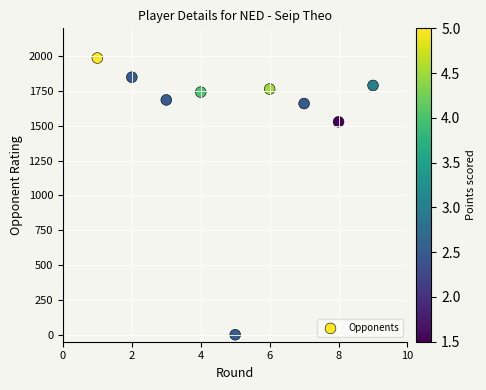

What is the average X value?

5